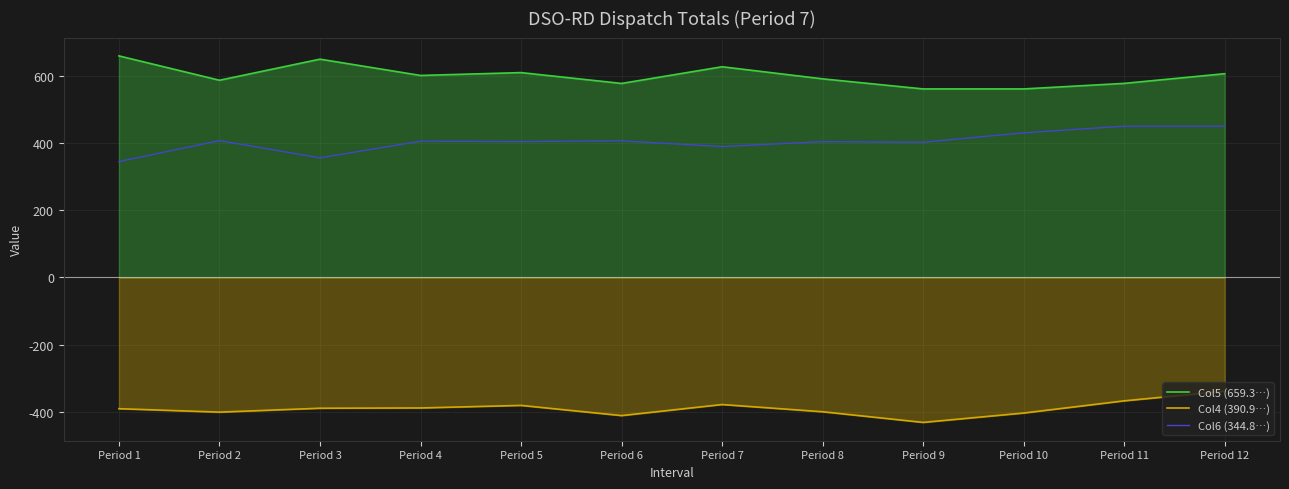

What is the value of the Col6 (344.8…) point at the 8th from the left?

404.0